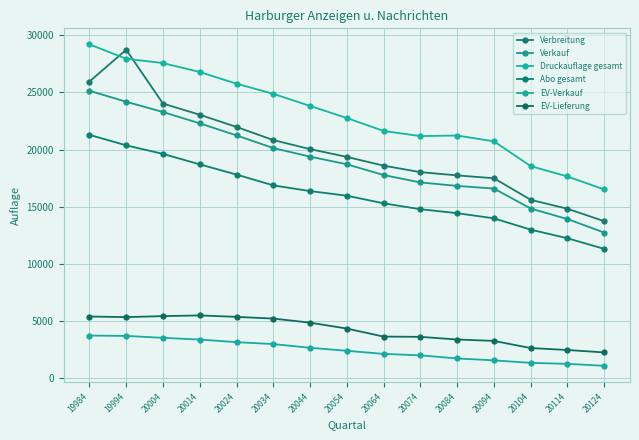

Between 20094 and 20104, which series saw the biggest shift?

Druckauflage gesamt